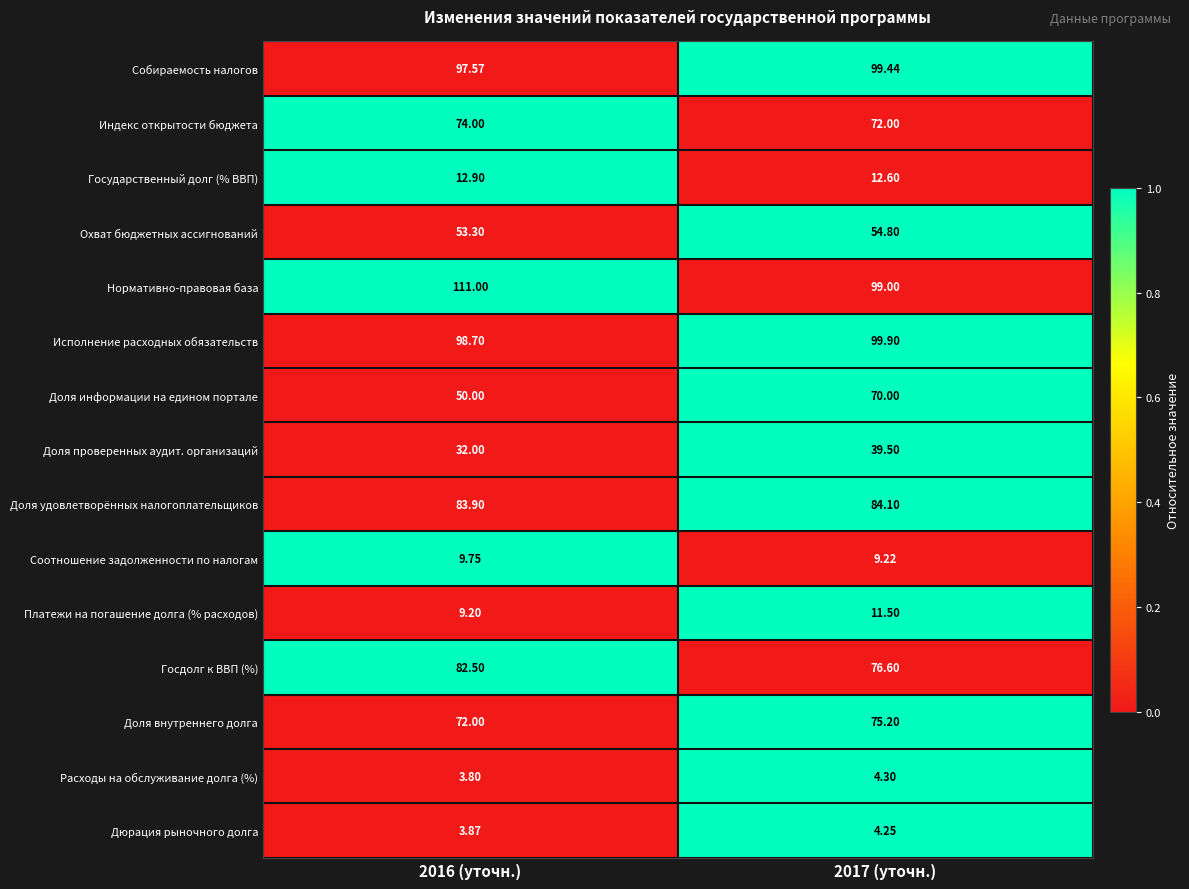

At 2017 (уточн.), list the series in order from largest to smallest.

Исполнение расходных обязательств, Собираемость налогов, Нормативно-правовая база, Доля удовлетворённых налогоплательщиков, Госдолг к ВВП (%), Доля внутреннего долга, Индекс открытости бюджета, Доля информации на едином портале, Охват бюджетных ассигнований, Доля проверенных аудит. организаций, Государственный долг (% ВВП), Платежи на погашение долга (% расходов), Соотношение задолженности по налогам, Расходы на обслуживание долга (%), Дюрация рыночного долга